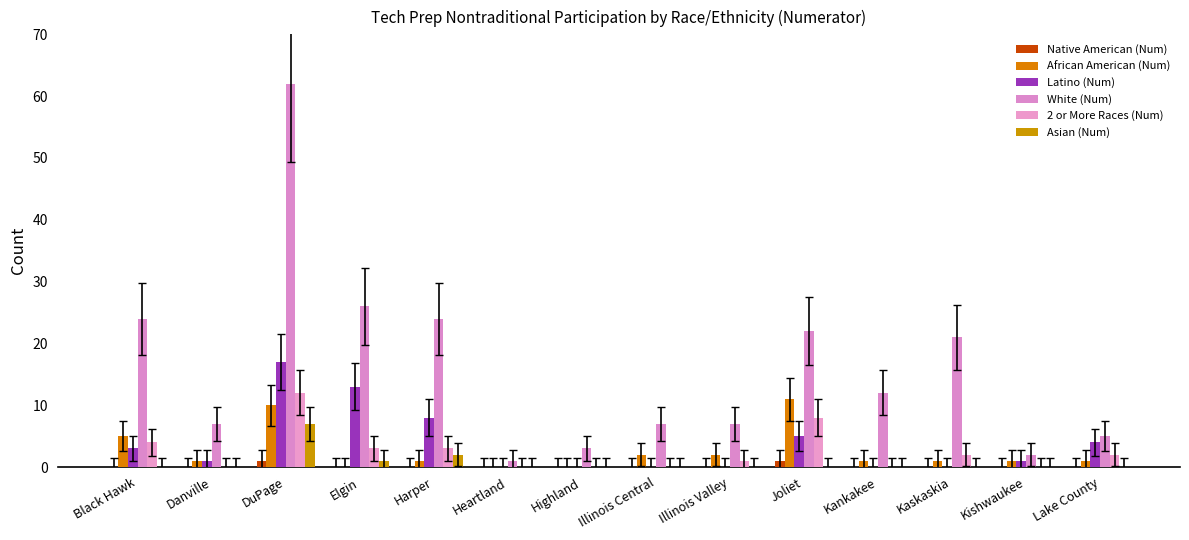

At how many categories does at least one series exceed 10?

7